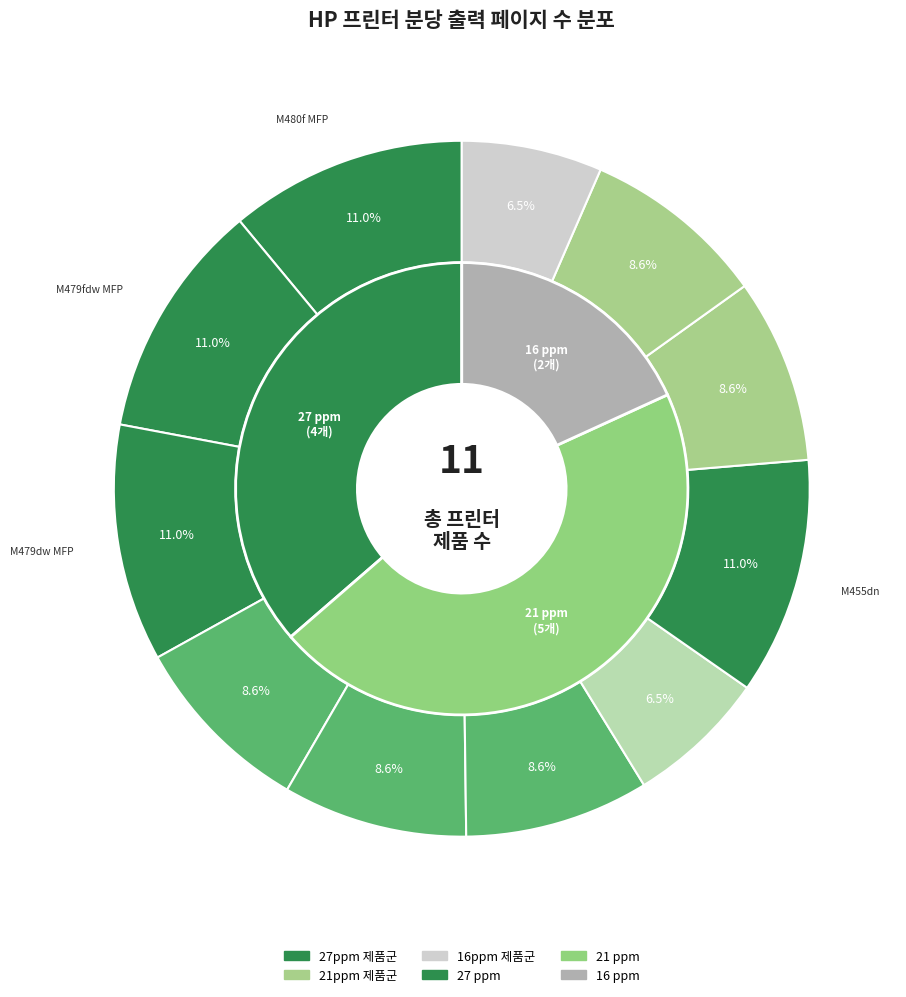

Count the number of slices in the pie.

11